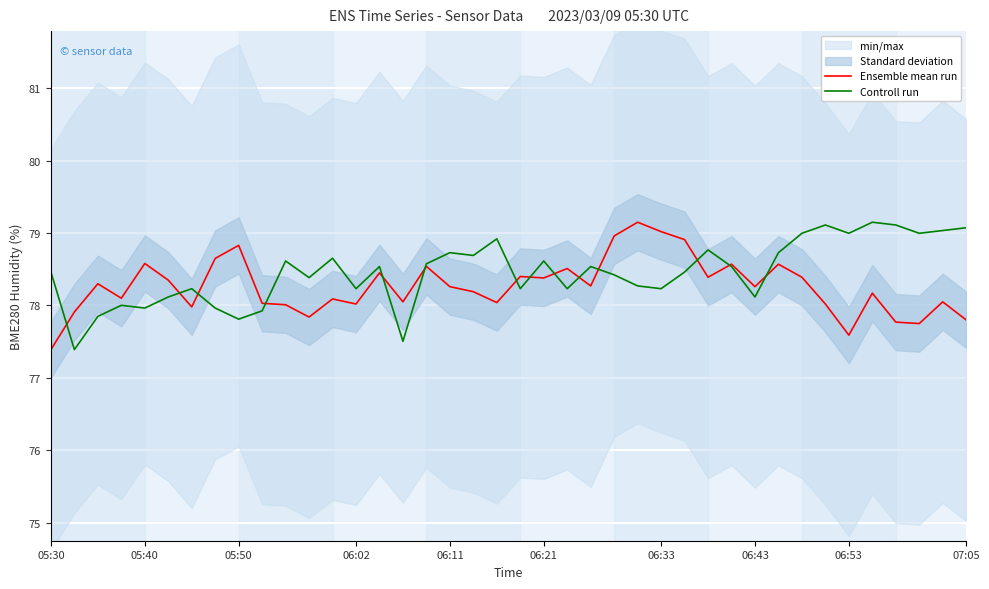

Is it true that Ensemble mean run equals 135.8 at 05:40?

False